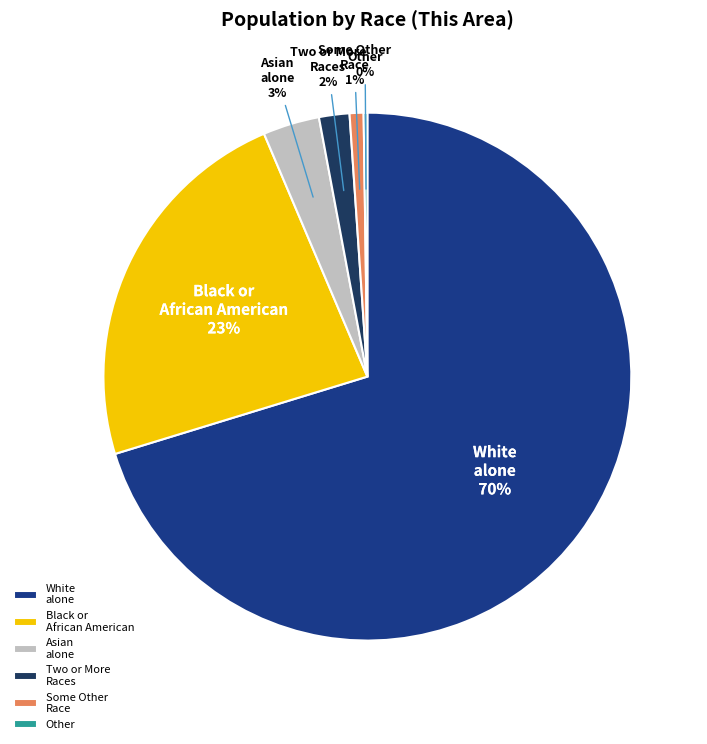

True or false: Black or African American accounts for 34% of the total.

False